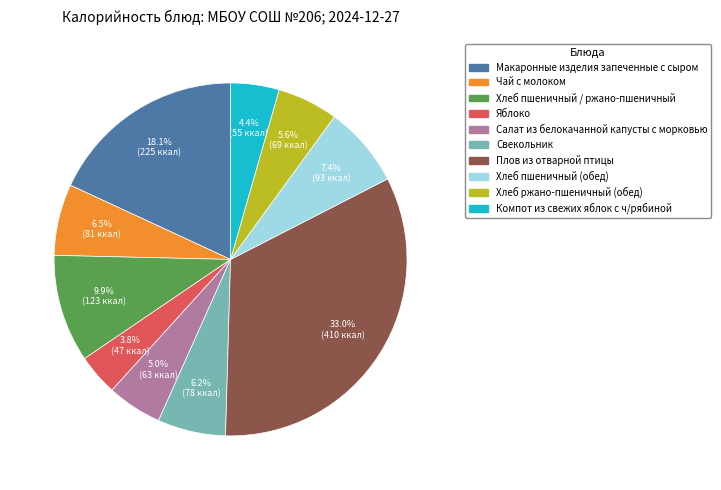

Which has a higher value, Яблоко or Макаронные изделия запеченные с сыром?

Макаронные изделия запеченные с сыром